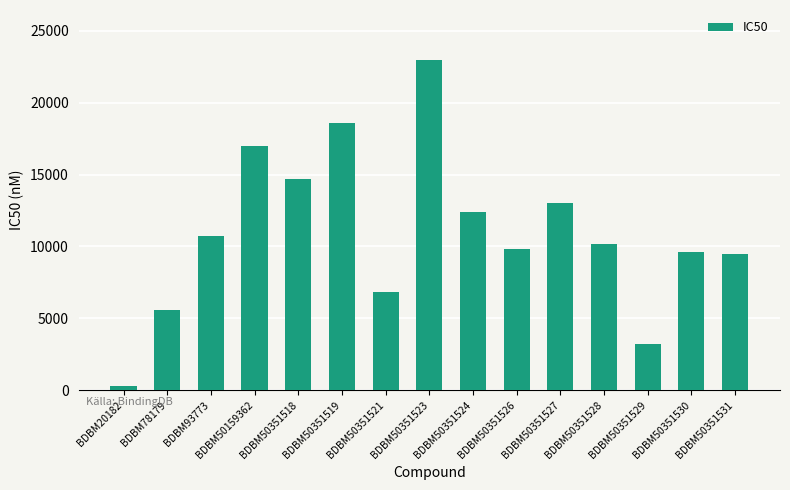

Count the number of data series in this chart.

1